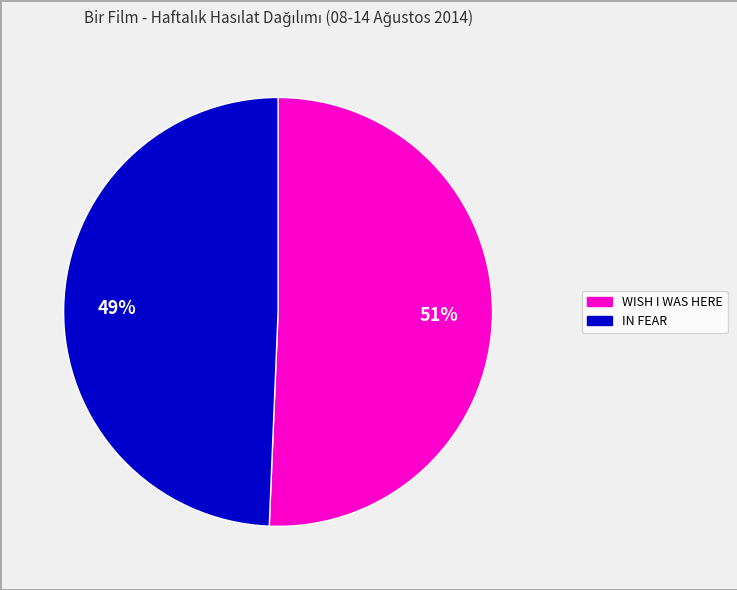

To the nearest percent, what is the average slice percentage?

50%